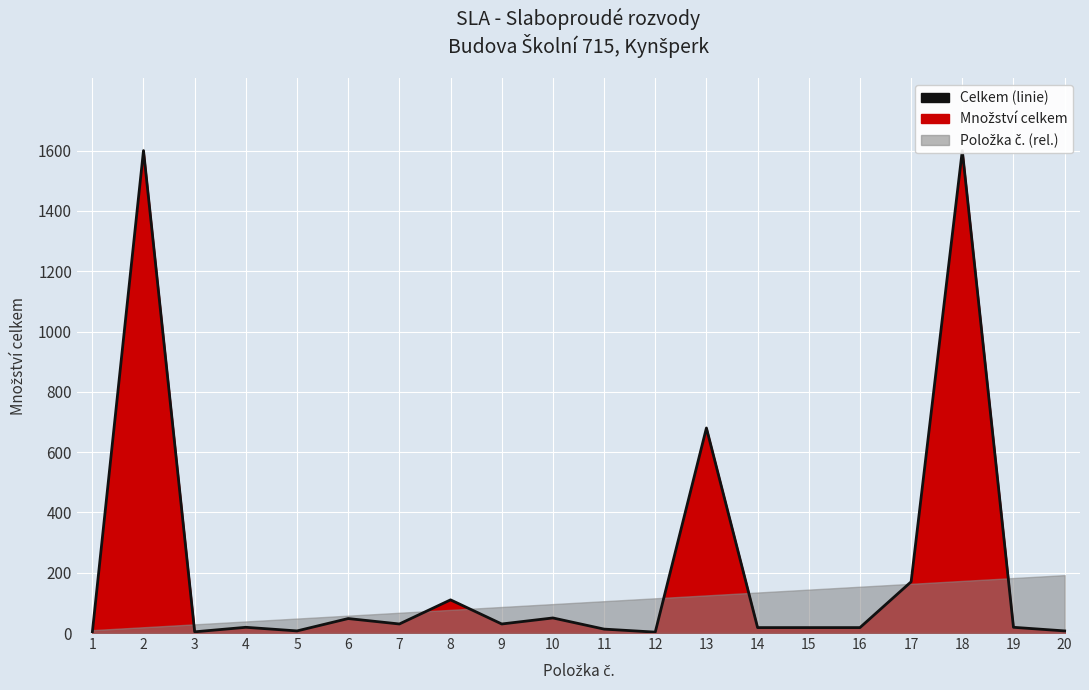

How many data points are above 19?

9